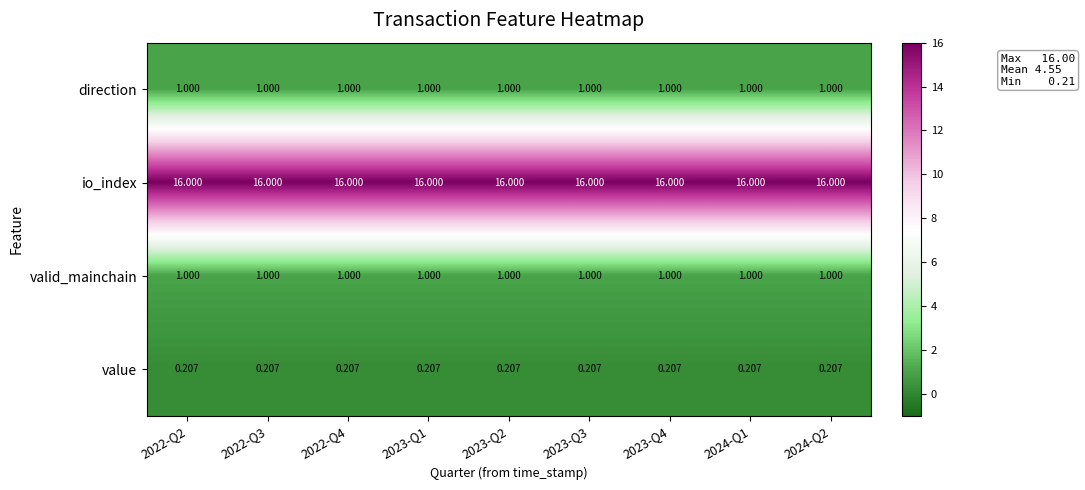

Is the value of io_index at 2023-Q1 greater than the value of value at 2023-Q3?

Yes